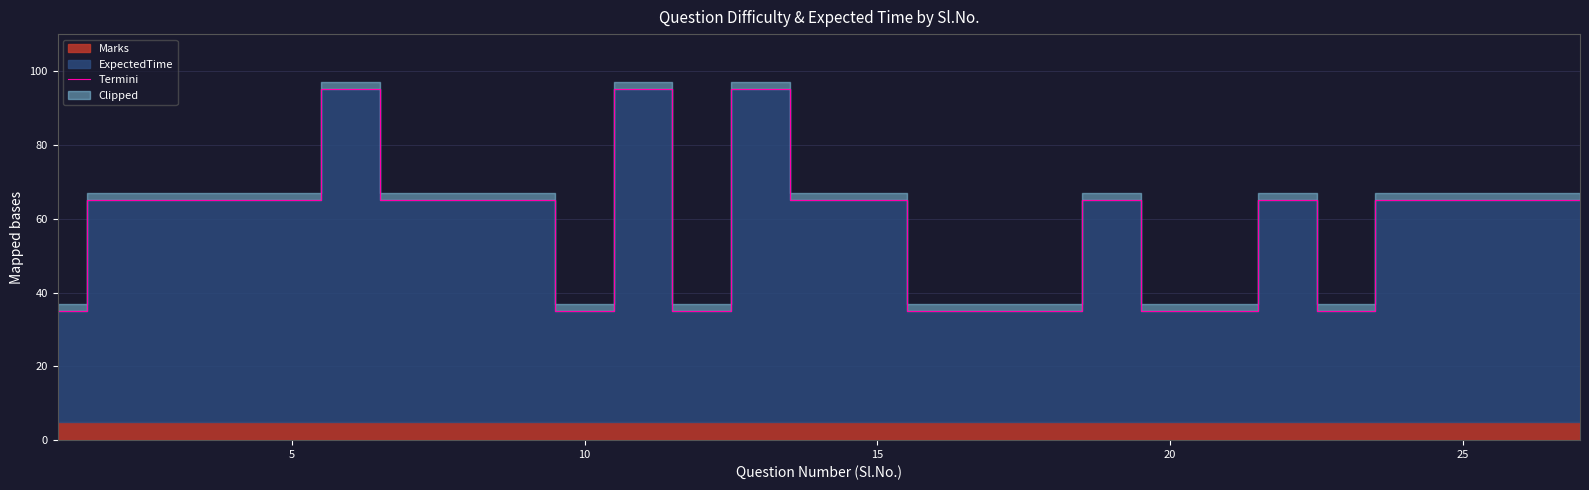

What is the difference between the second highest and minimum values?

60